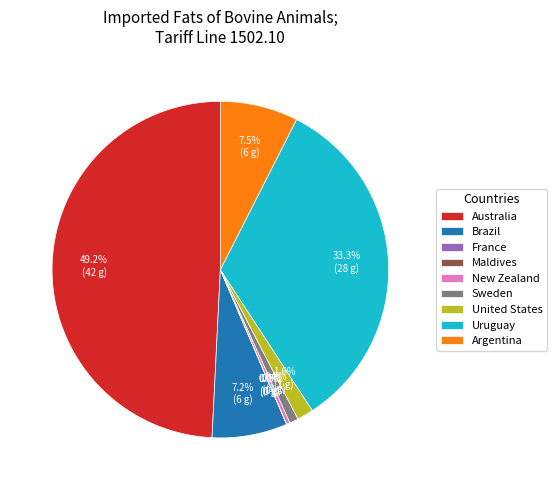

Which category has the biggest portion of the pie?

Australia